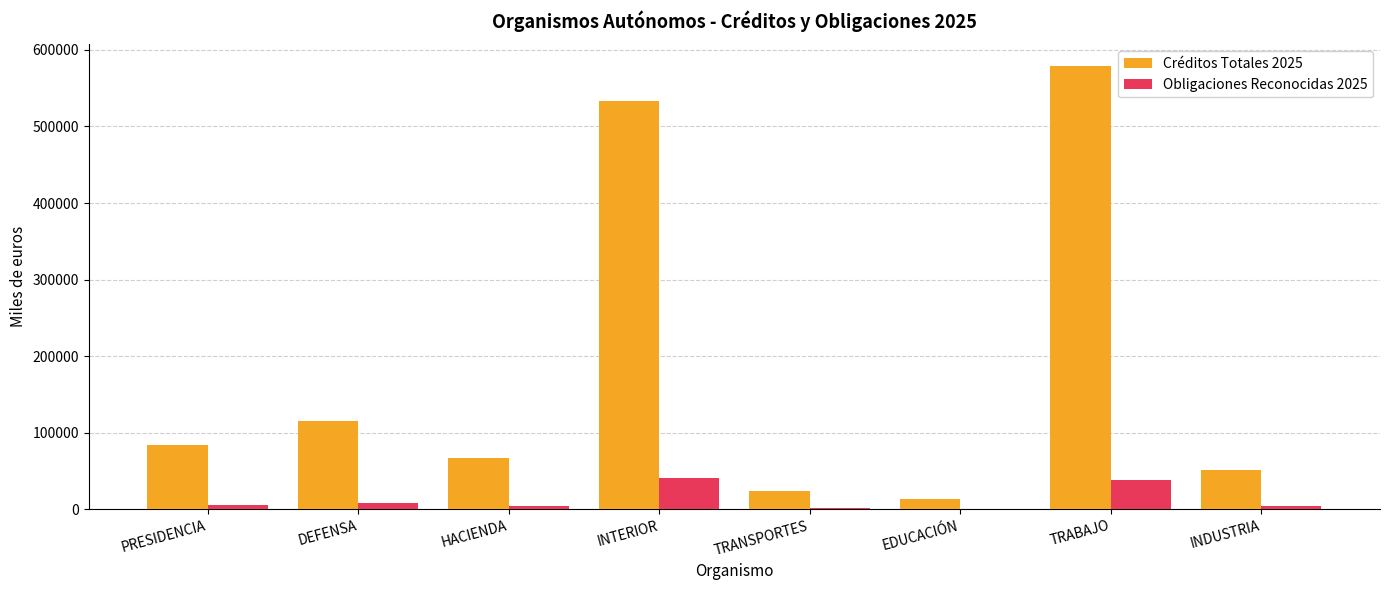

True or false: Obligaciones Reconocidas 2025 has a value of 714 at EDUCACIÓN.

True